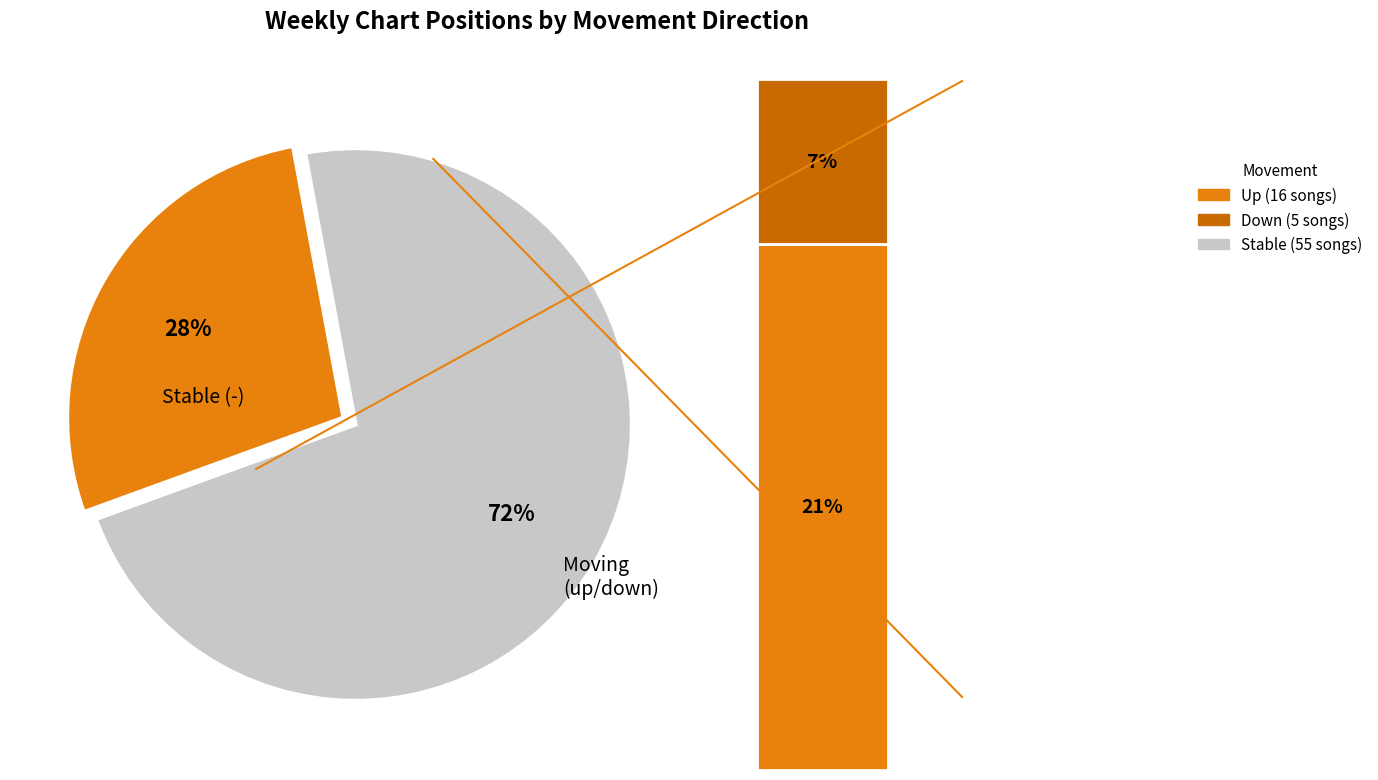

To the nearest percent, what is the difference between the up and down slice percentages?

14%